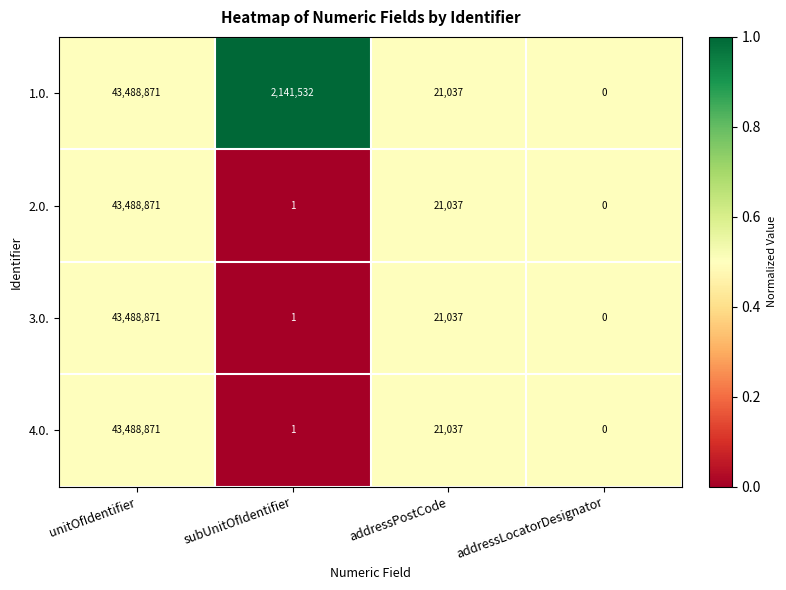

How many positive values does the 2.0. series have?

3